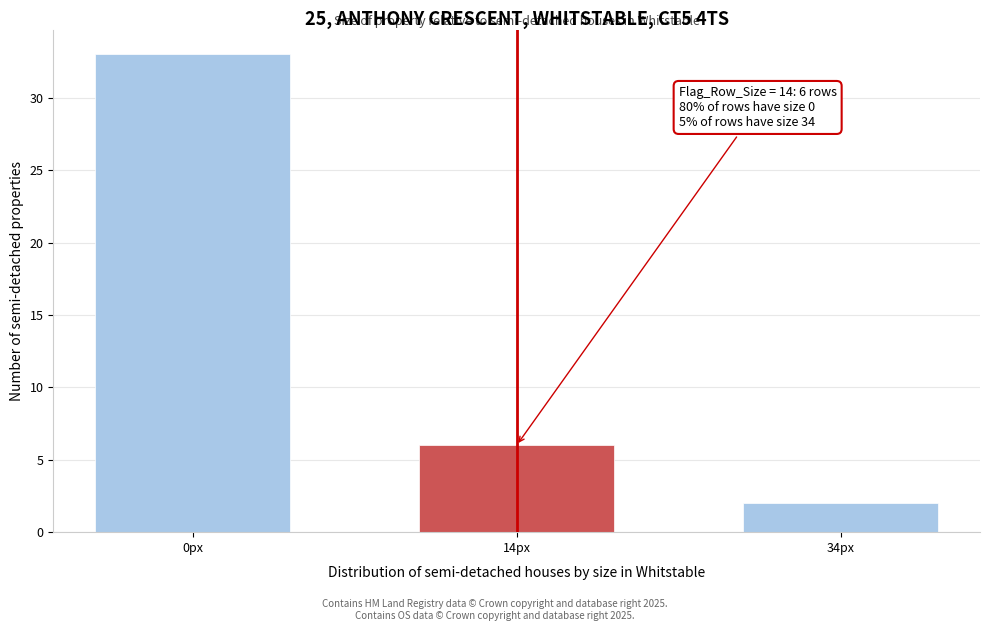

Reading left to right, transcribe all the data shown in this chart.

0px=33	14px=6	34px=2